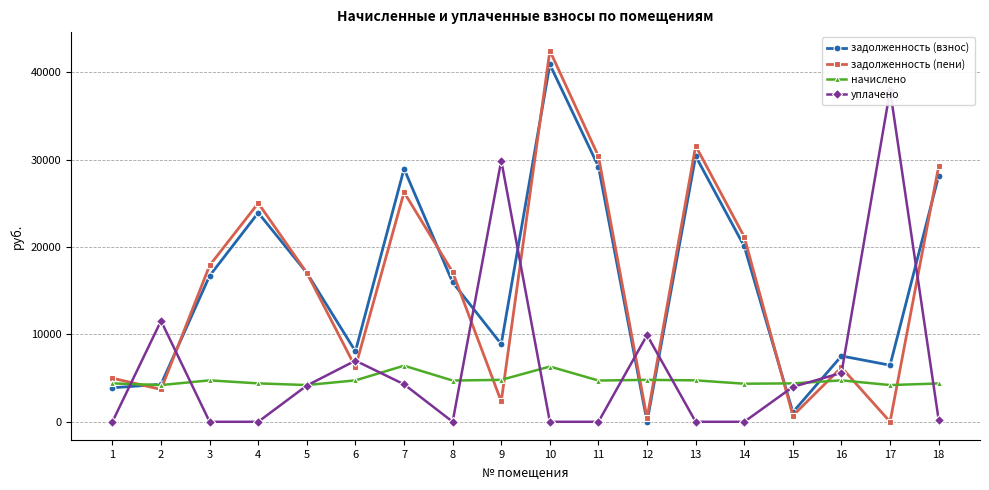

What is the approximate value of задолженность (взнос) at 5?

17049.6